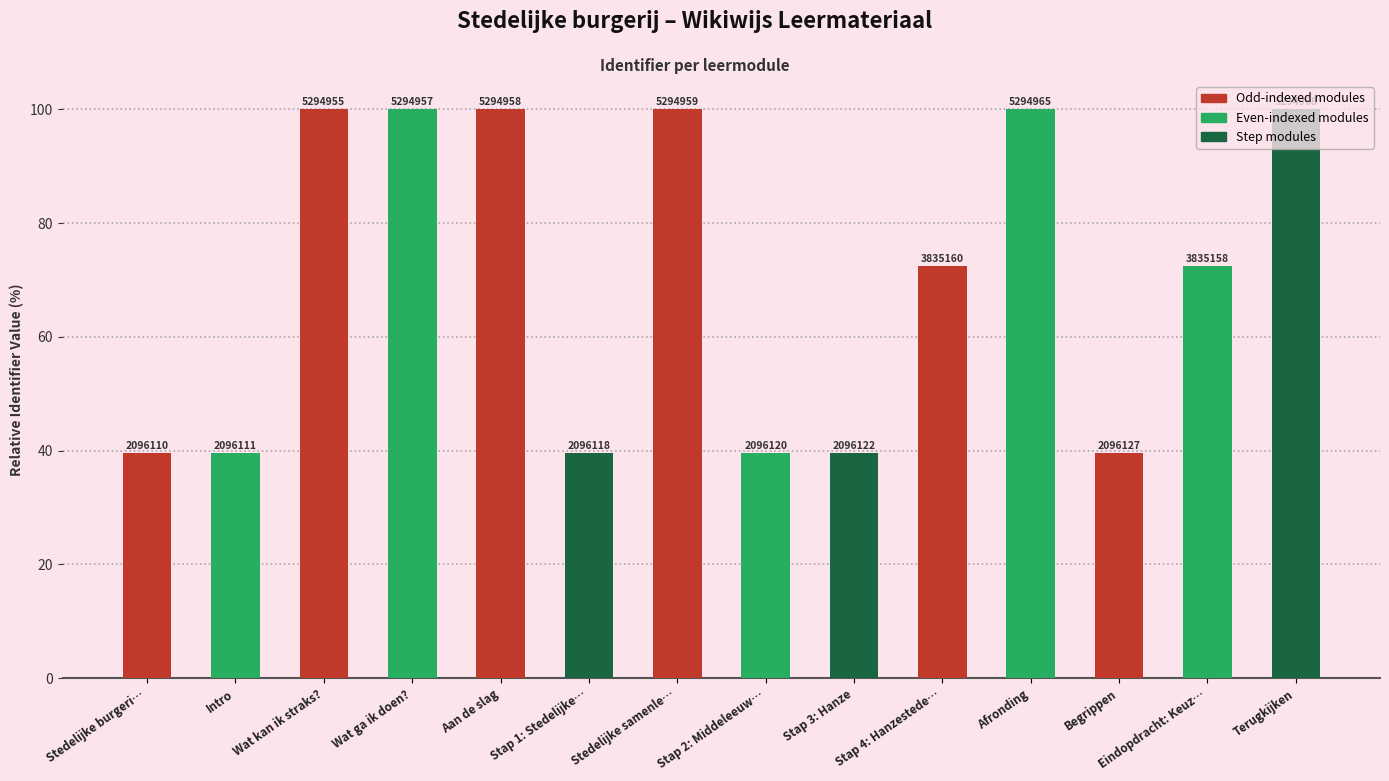

What is the change in value from Stap 3: Hanze to Afronding?

+60.4